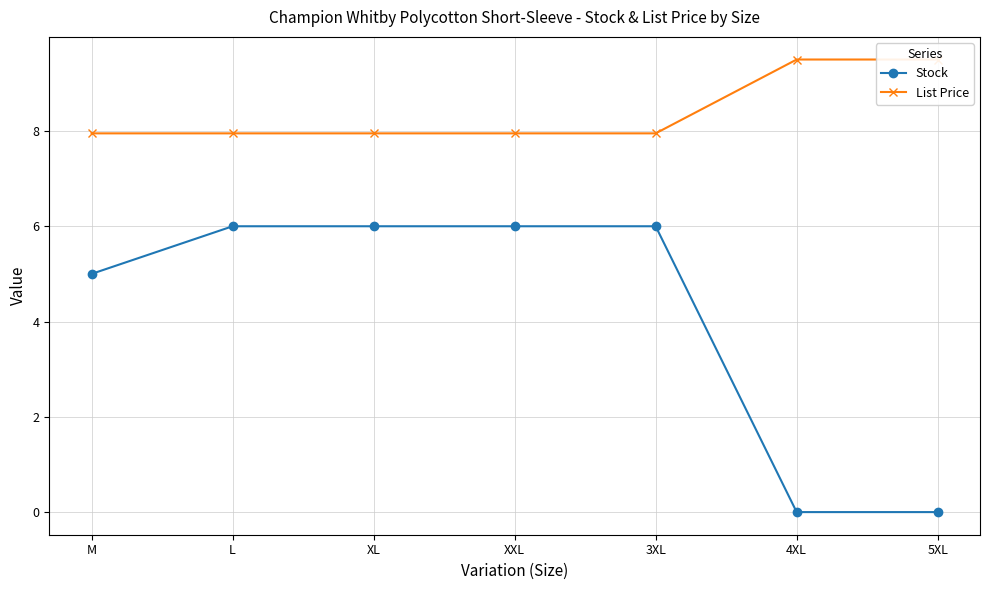

Reading right to left, transcribe all the data shown in this chart.

Stock: 0.0	0.0	6.0	6.0	6.0	6.0	5.0
List Price: 9.5	9.5	8.0	8.0	8.0	8.0	8.0